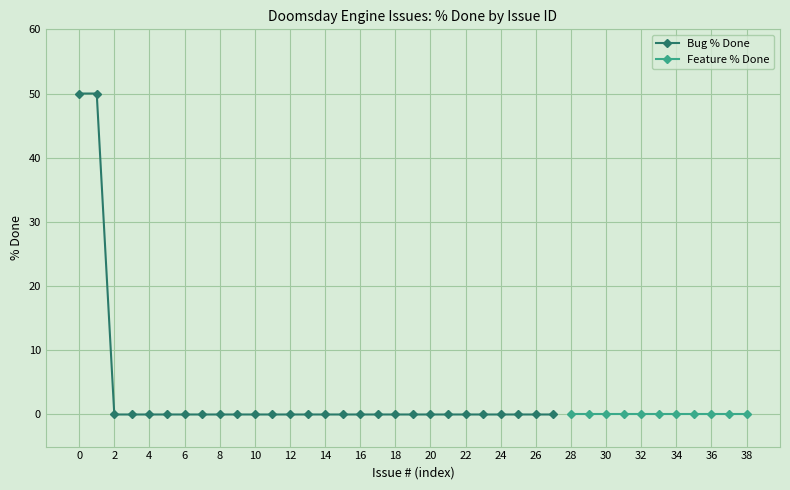

Is it true that the value at 16 is 0?

True